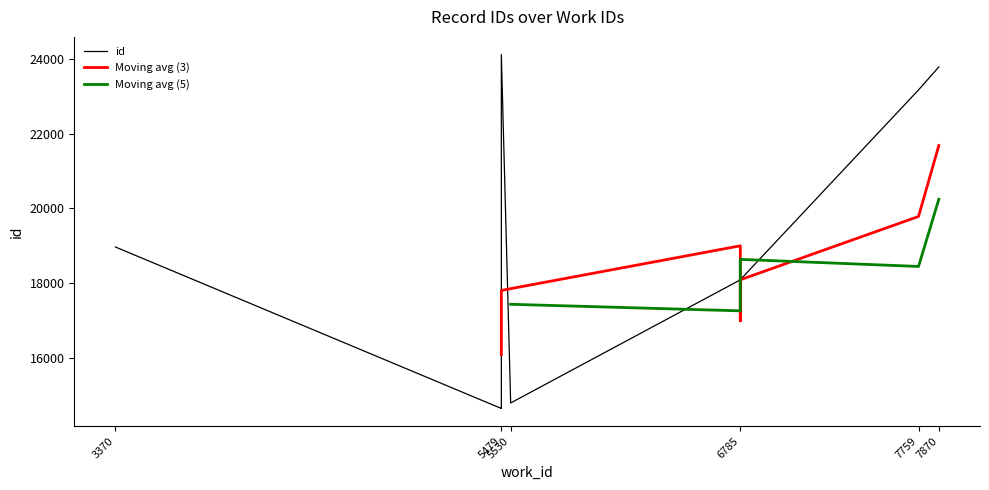

The chart shows a value of 24118 at 5479. True or false?

True